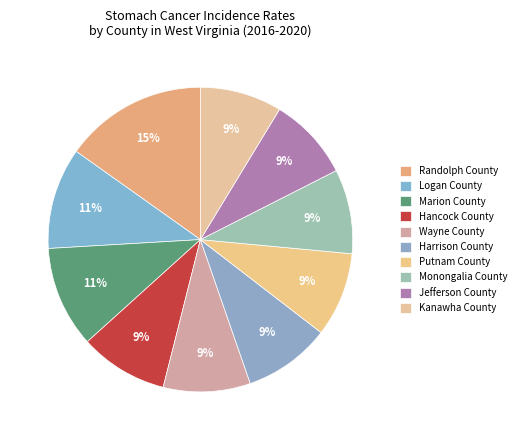

What percentage is the Jefferson County slice, to the nearest percent?

9%